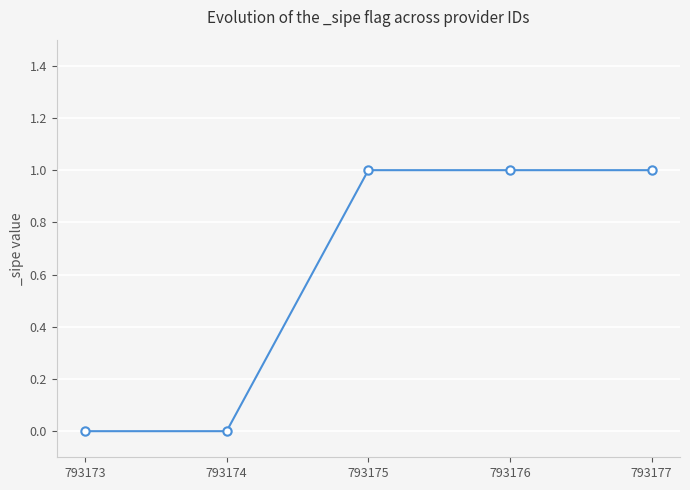

True or false: the data shows 2 at 793177.

False